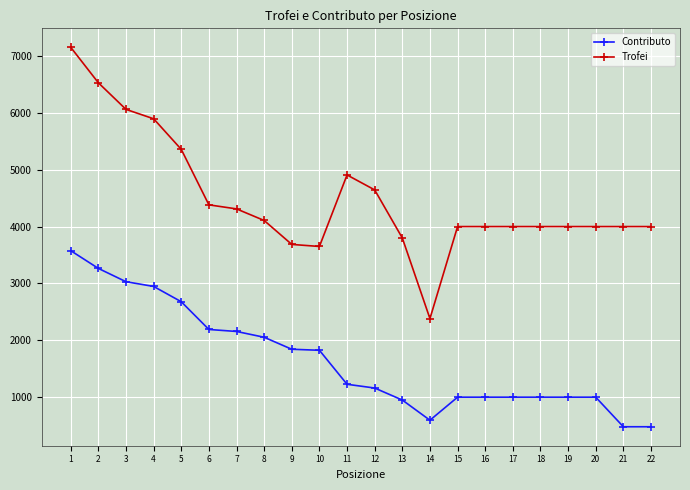

At 6, list the series in order from smallest to largest.

Contributo, Trofei